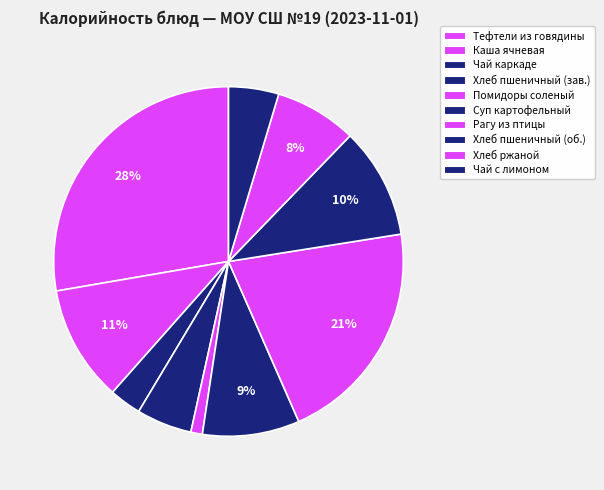

How many segments does this pie chart have?

10